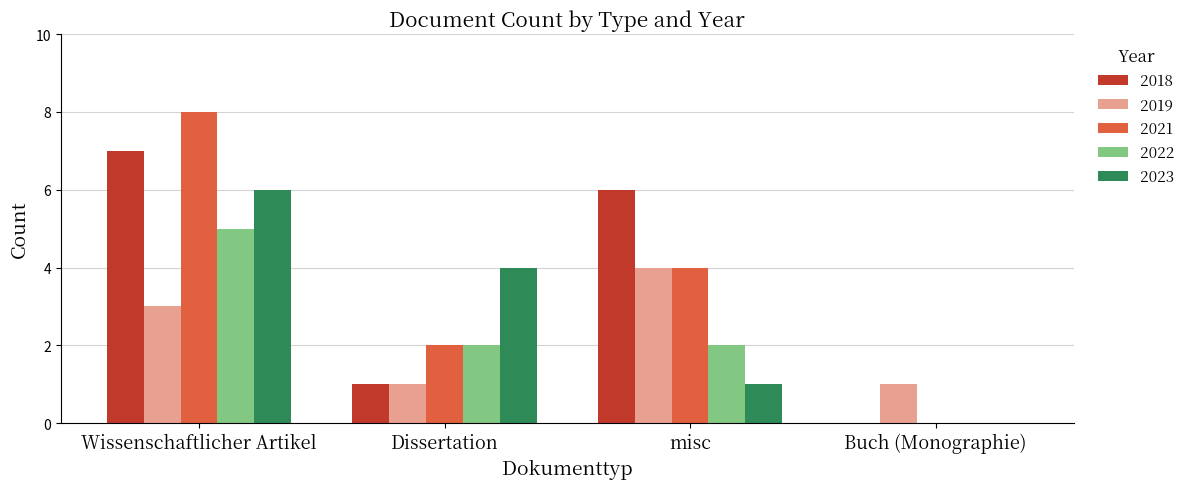

How many groups of bars are there?

4